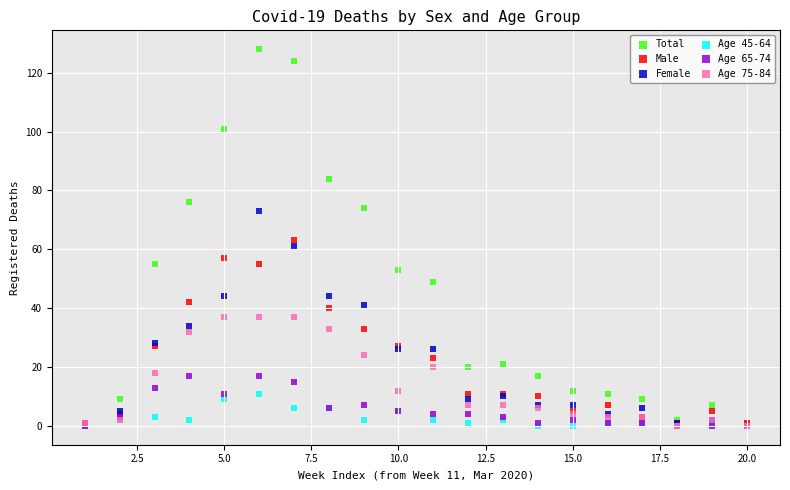

What are all the series names shown in the legend?

Total, Male, Female, Age 45-64, Age 65-74, Age 75-84